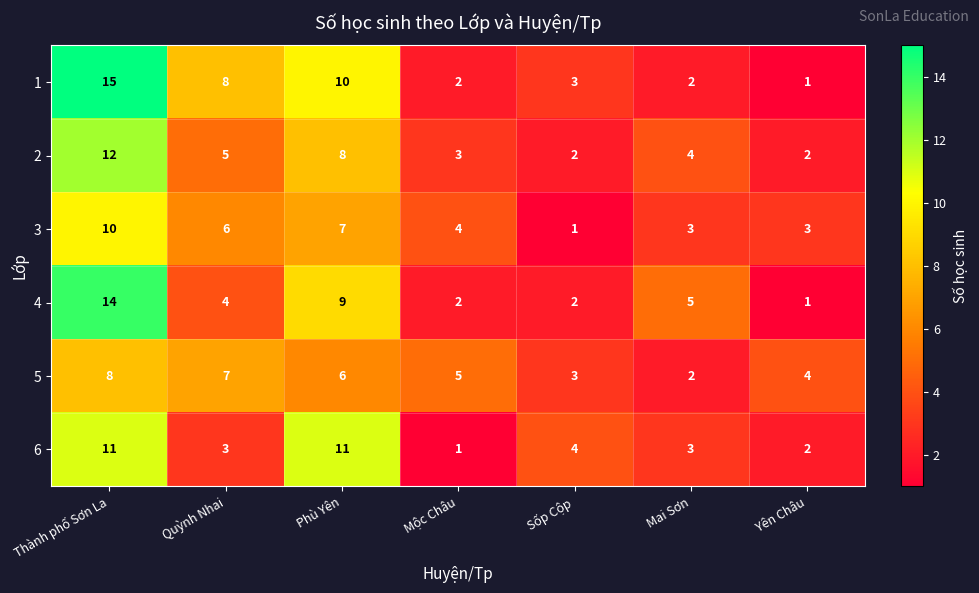

At how many categories does at least one series exceed 1?

7